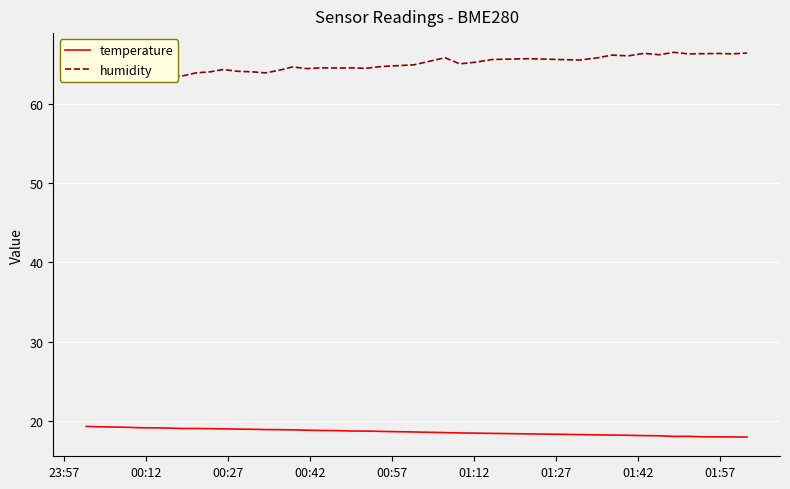

What is the maximum value for temperature?

19.3